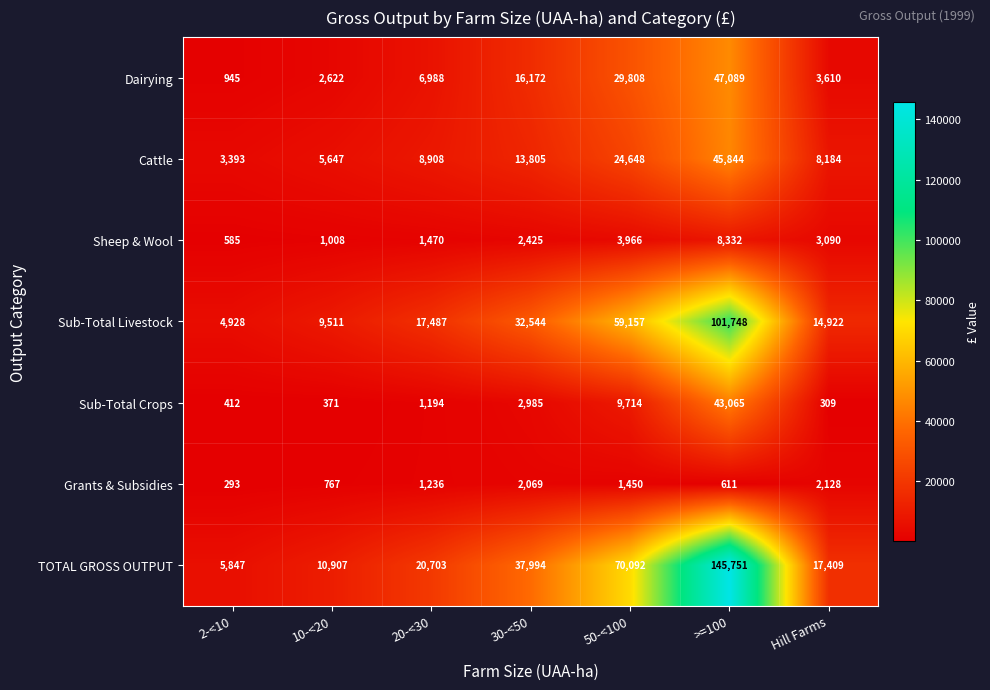

What is the spread (max minus min) of values at 30-<50?

35925